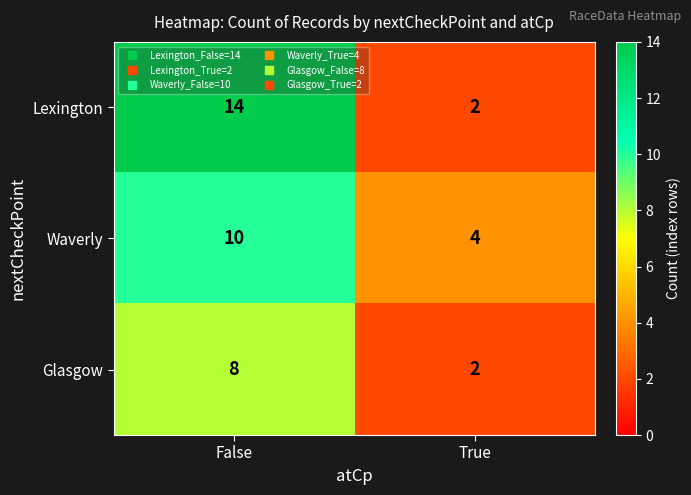

What is the total value across all series at True?

8